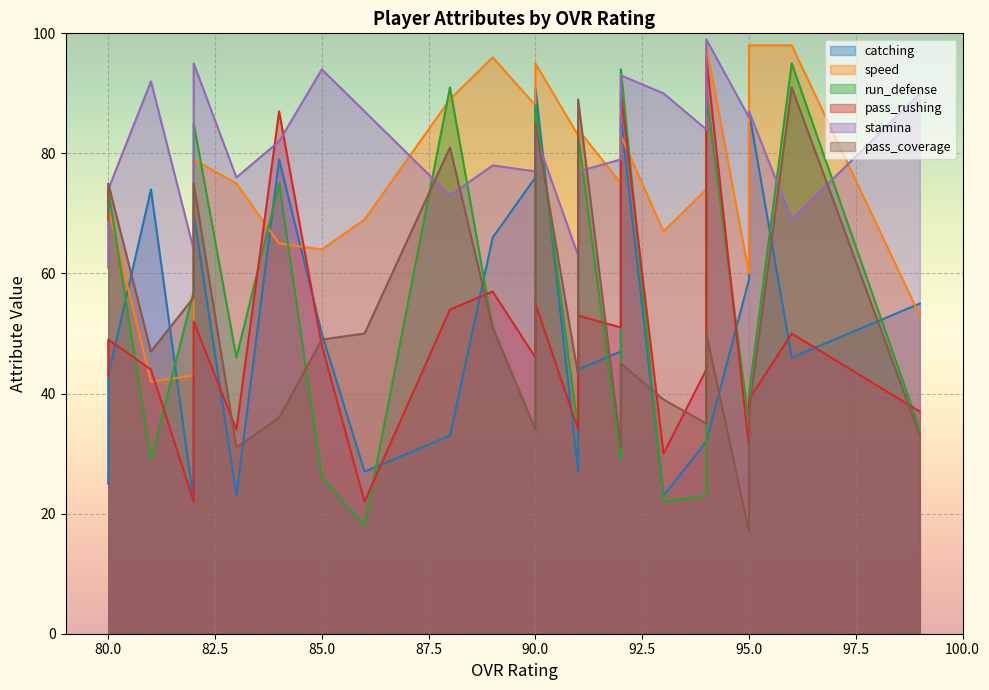

Between 95 and 95, which series saw the biggest shift?

speed